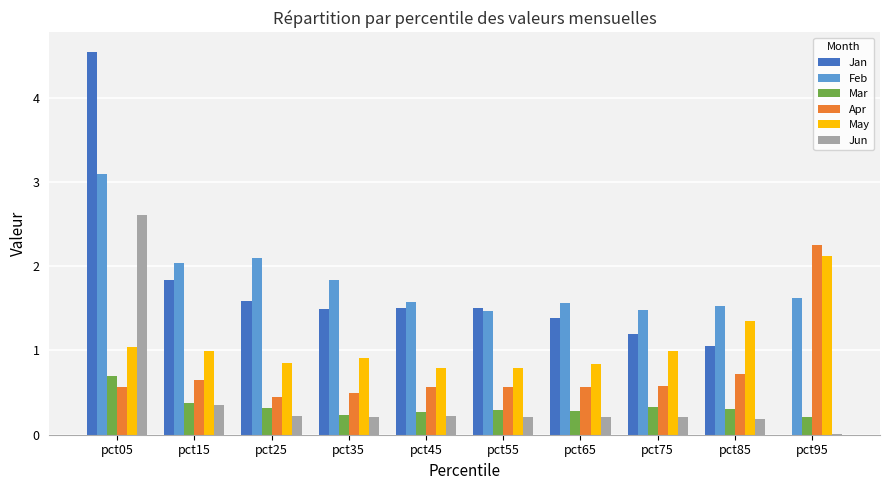

How many groups of bars are there?

10